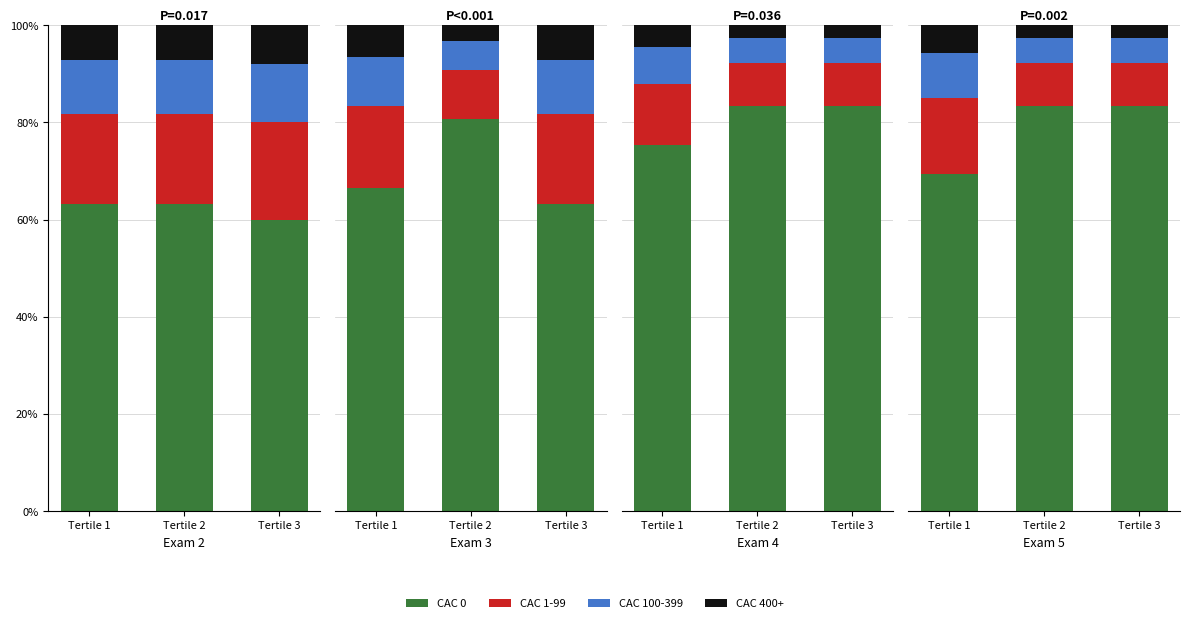

Which series has the widest spread of values?

CAC 0